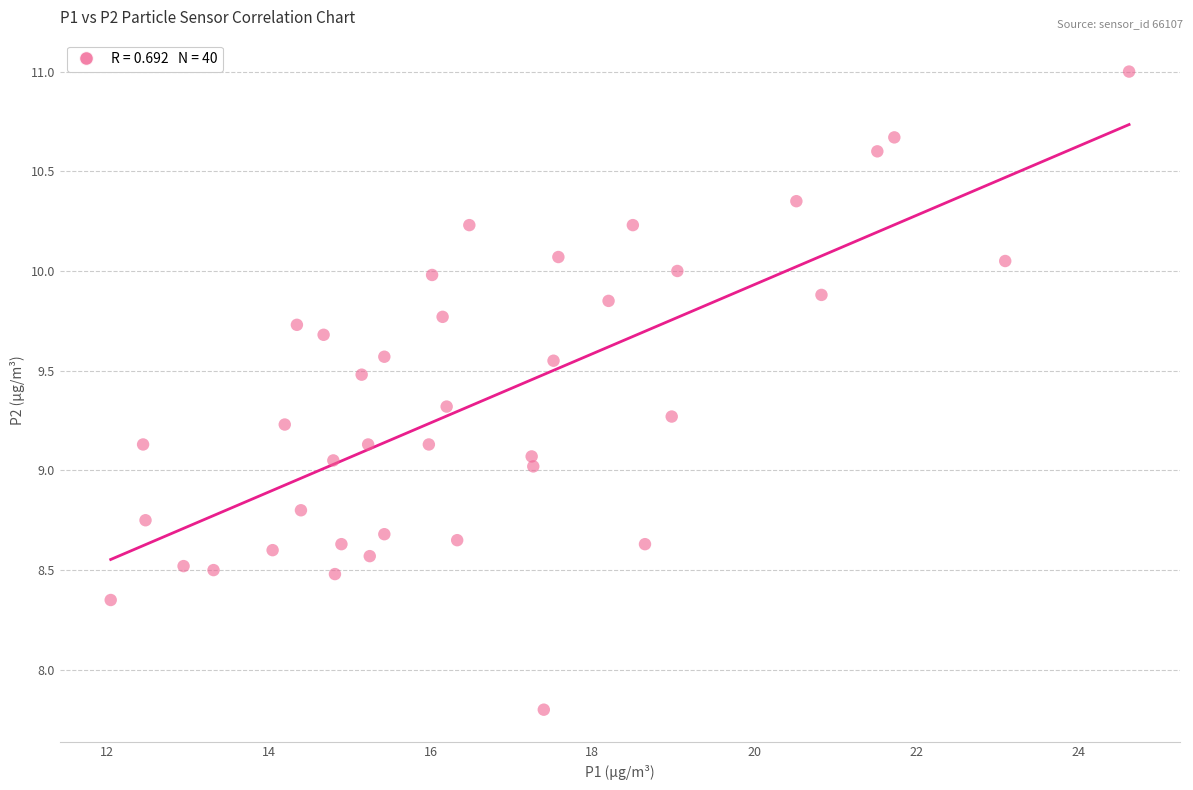

What is the range of Y values (max minus min)?

3.2